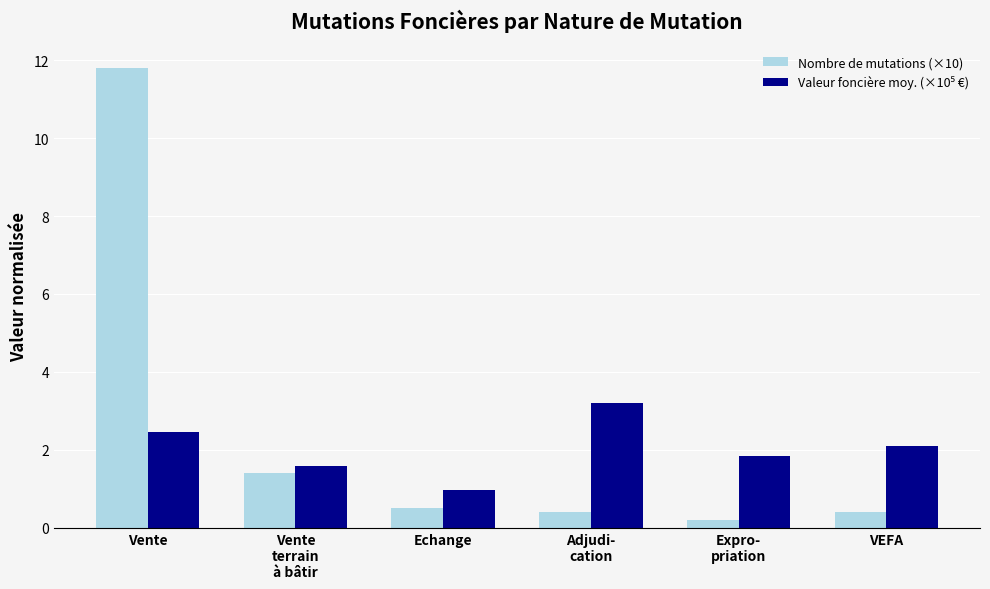

Which category has the highest value across all series?

Vente